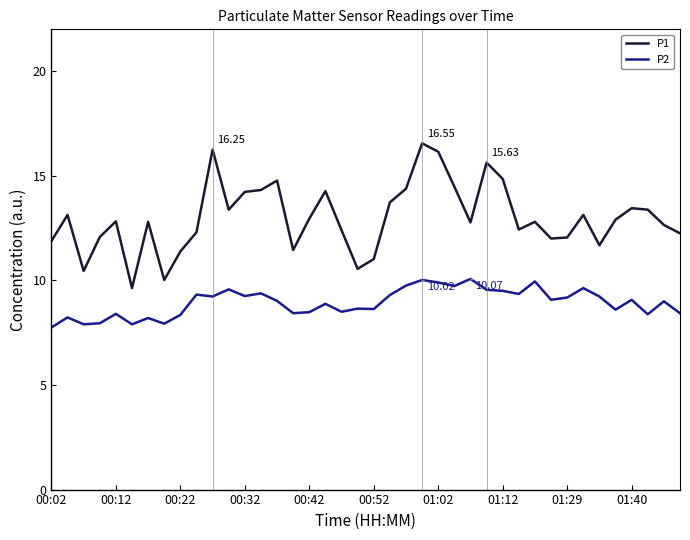

True or false: P1 and P2 intersect in this chart.

False